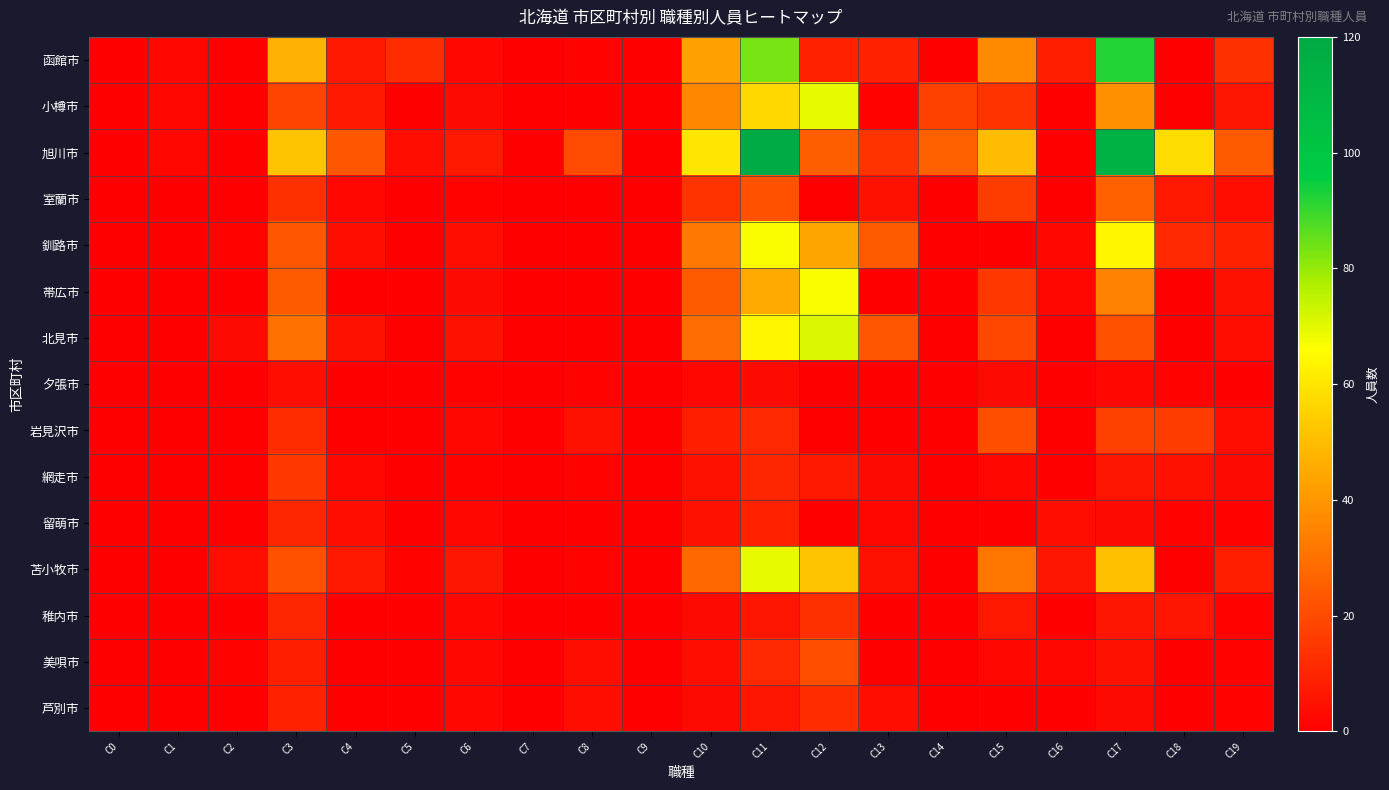

How many distinct data groups are displayed?

15